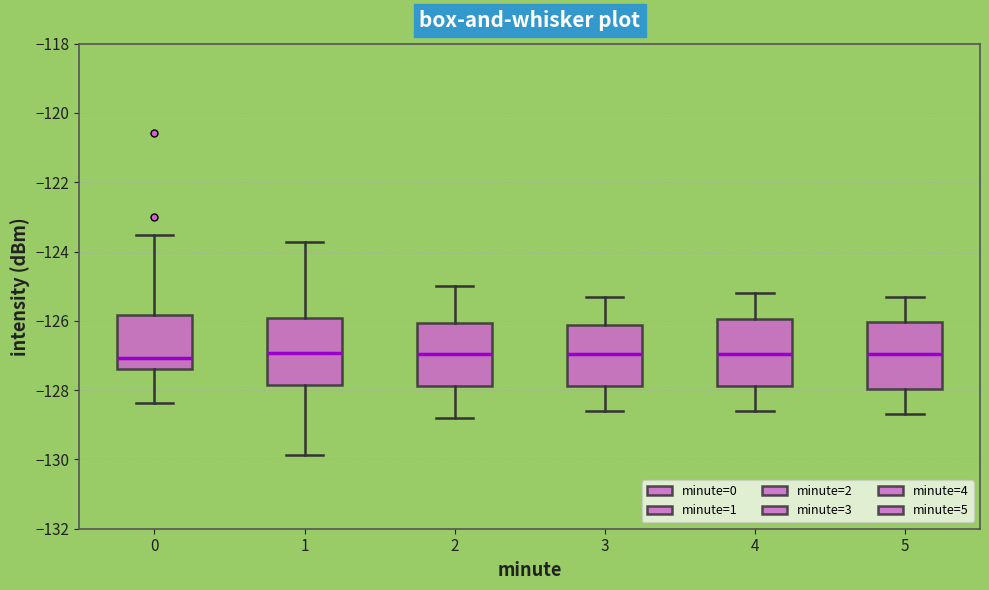

Reading left to right, read every box against the y-axis: the position of its median line, the range the box covers, and the ends of its whiskers. The values are not printed on the chart, so give them approximately, as read against the axis.

0: median -127.0, box -127.4 to -125.8, whiskers -128.4 to -123.6
1: median -127.0, box -127.8 to -126.0, whiskers -129.8 to -123.8
2: median -127.0, box -127.8 to -126.0, whiskers -128.8 to -125.0
3: median -127.0, box -127.8 to -126.2, whiskers -128.6 to -125.2
4: median -127.0, box -127.8 to -126.0, whiskers -128.6 to -125.2
5: median -127.0, box -128.0 to -126.0, whiskers -128.6 to -125.2